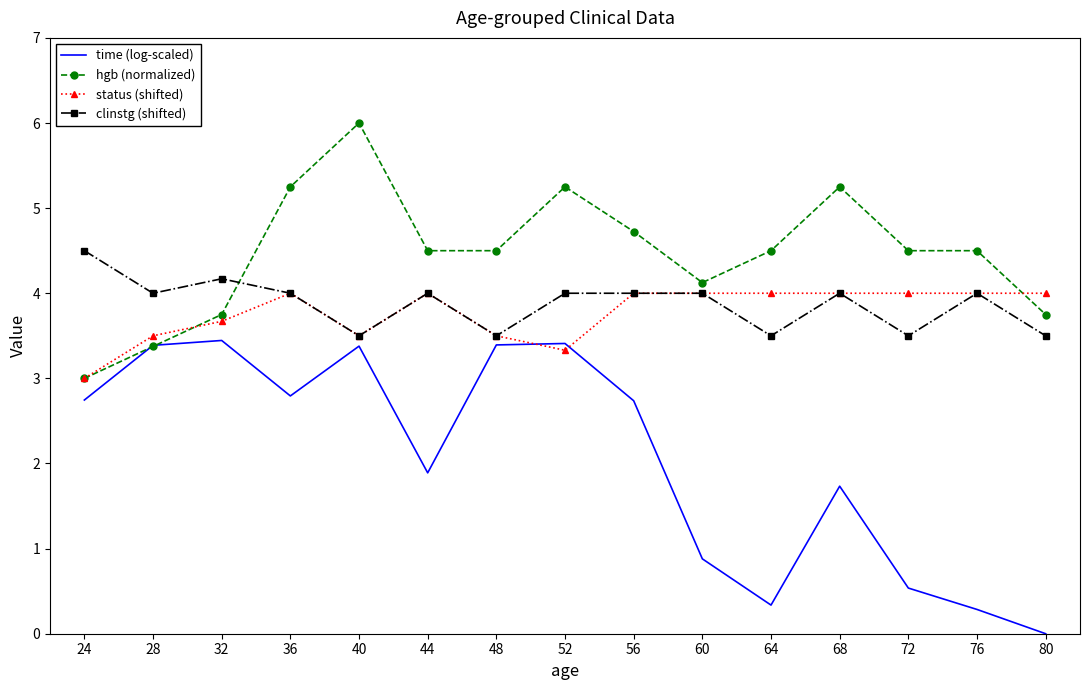

Is the value of clinstg (shifted) at 48 greater than the value of status (shifted) at 72?

No